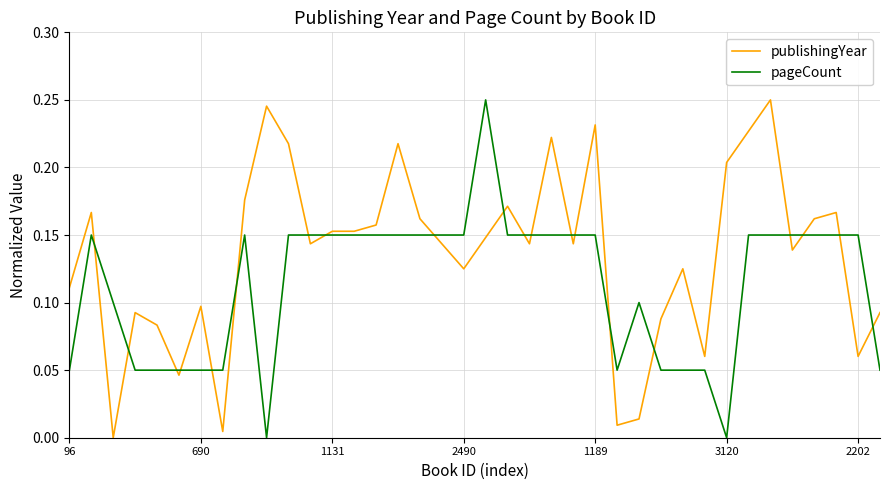

Is this an area chart (filled region under the line)?

No